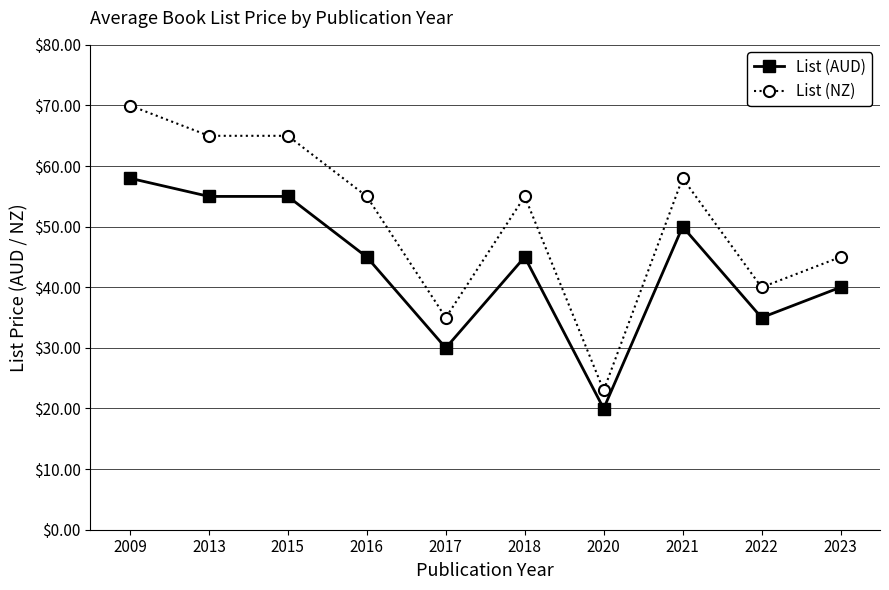

Reading right to left, transcribe all the data shown in this chart.

List (AUD): 2023=40.0	2022=35.0	2021=50.0	2020=20.0	2018=45.0	2017=30.0	2016=45.0	2015=55.0	2013=55.0	2009=58.0
List (NZ): 2023=45.0	2022=40.0	2021=58.0	2020=23.0	2018=55.0	2017=35.0	2016=55.0	2015=65.0	2013=65.0	2009=70.0